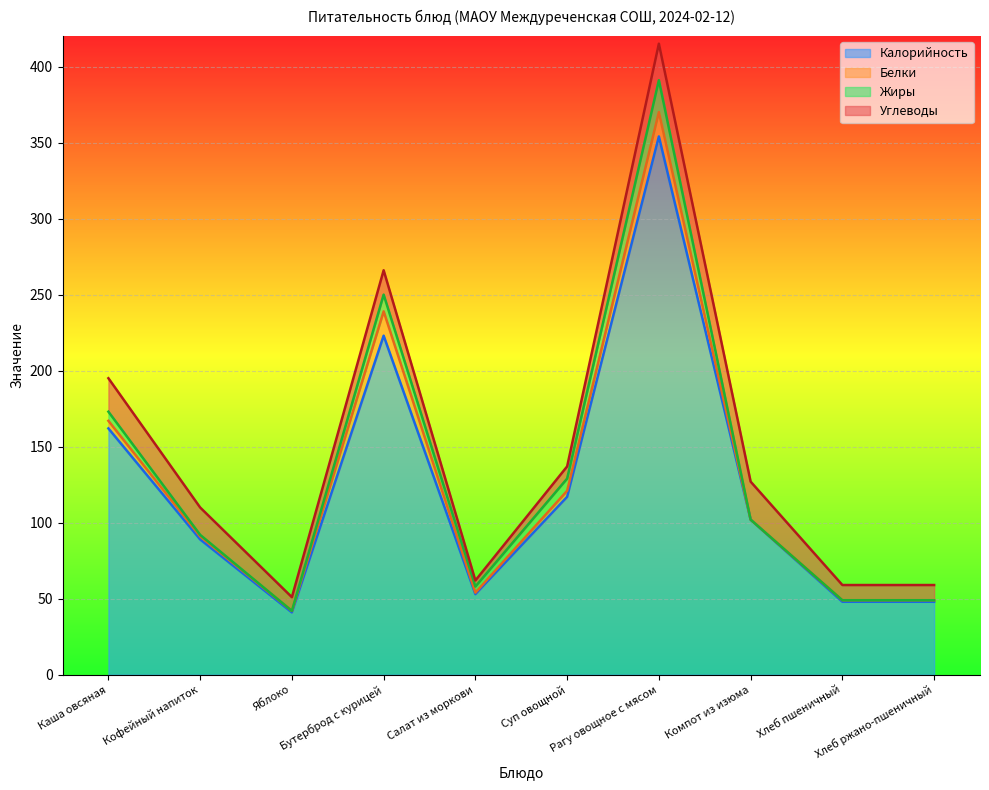

True or false: Жиры and Углеводы cross at least once.

False